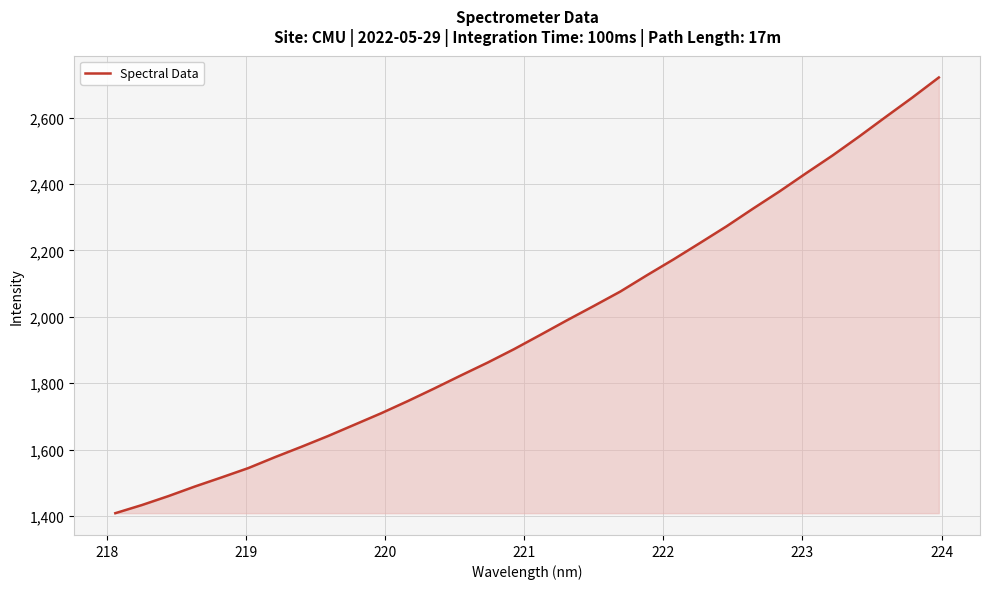

What is the smallest value displayed?

1408.5